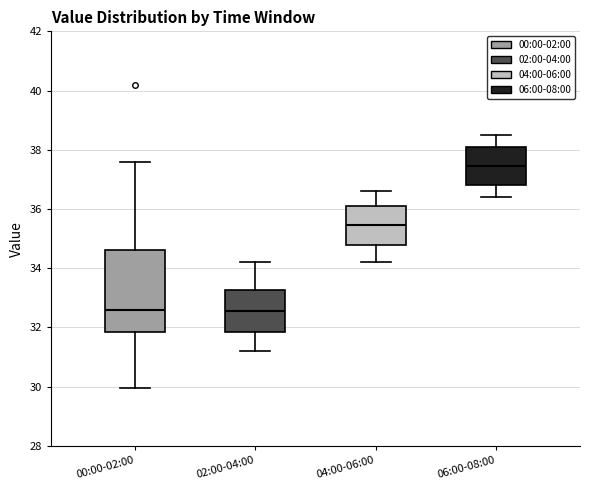

Reading left to right, transcribe this box plot: for each box, give where its median line is, the range the box spans, and where its two whiskers end, as read against the y-axis. The values are not printed on the chart, so give them approximately, as read against the axis.

00:00-02:00: median 32.6, box 31.8 to 34.6, whiskers 30.0 to 37.6
02:00-04:00: median 32.6, box 31.8 to 33.2, whiskers 31.2 to 34.2
04:00-06:00: median 35.4, box 34.8 to 36.2, whiskers 34.2 to 36.6
06:00-08:00: median 37.4, box 36.8 to 38.2, whiskers 36.4 to 38.6